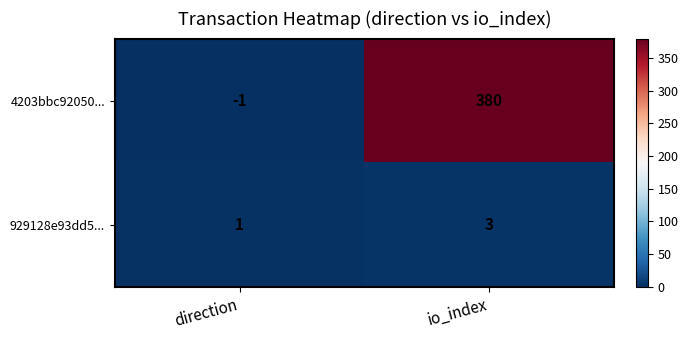

At which category does the chart reach its minimum across all series?

direction